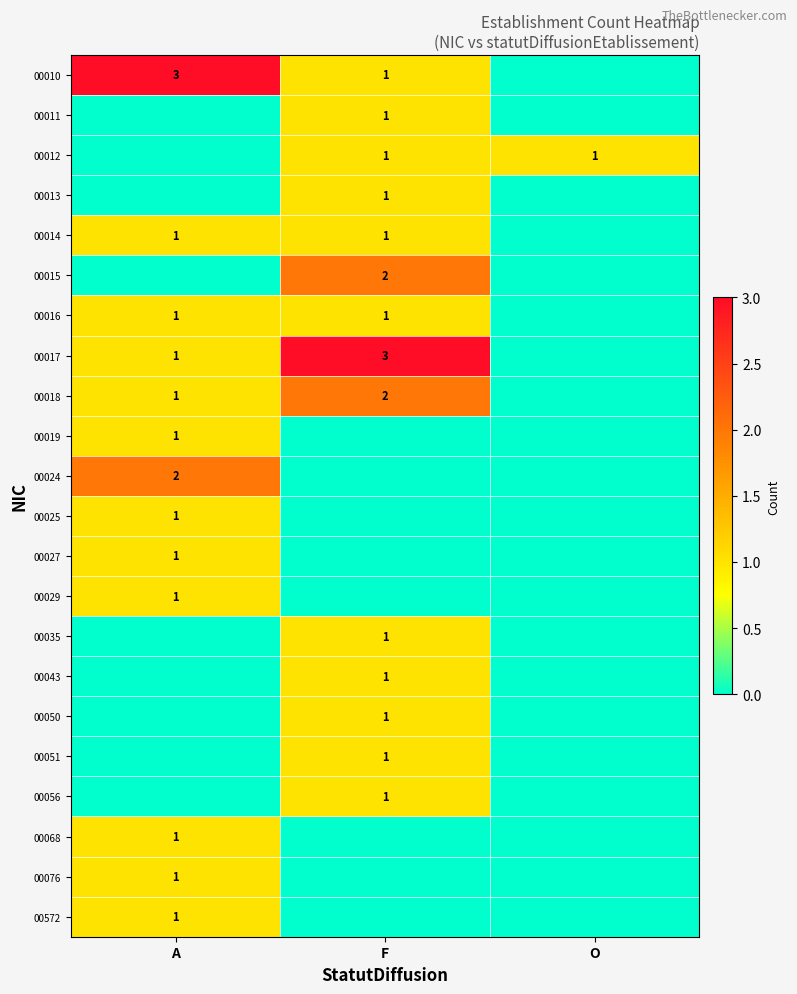

At how many categories does at least one series exceed 1?

2